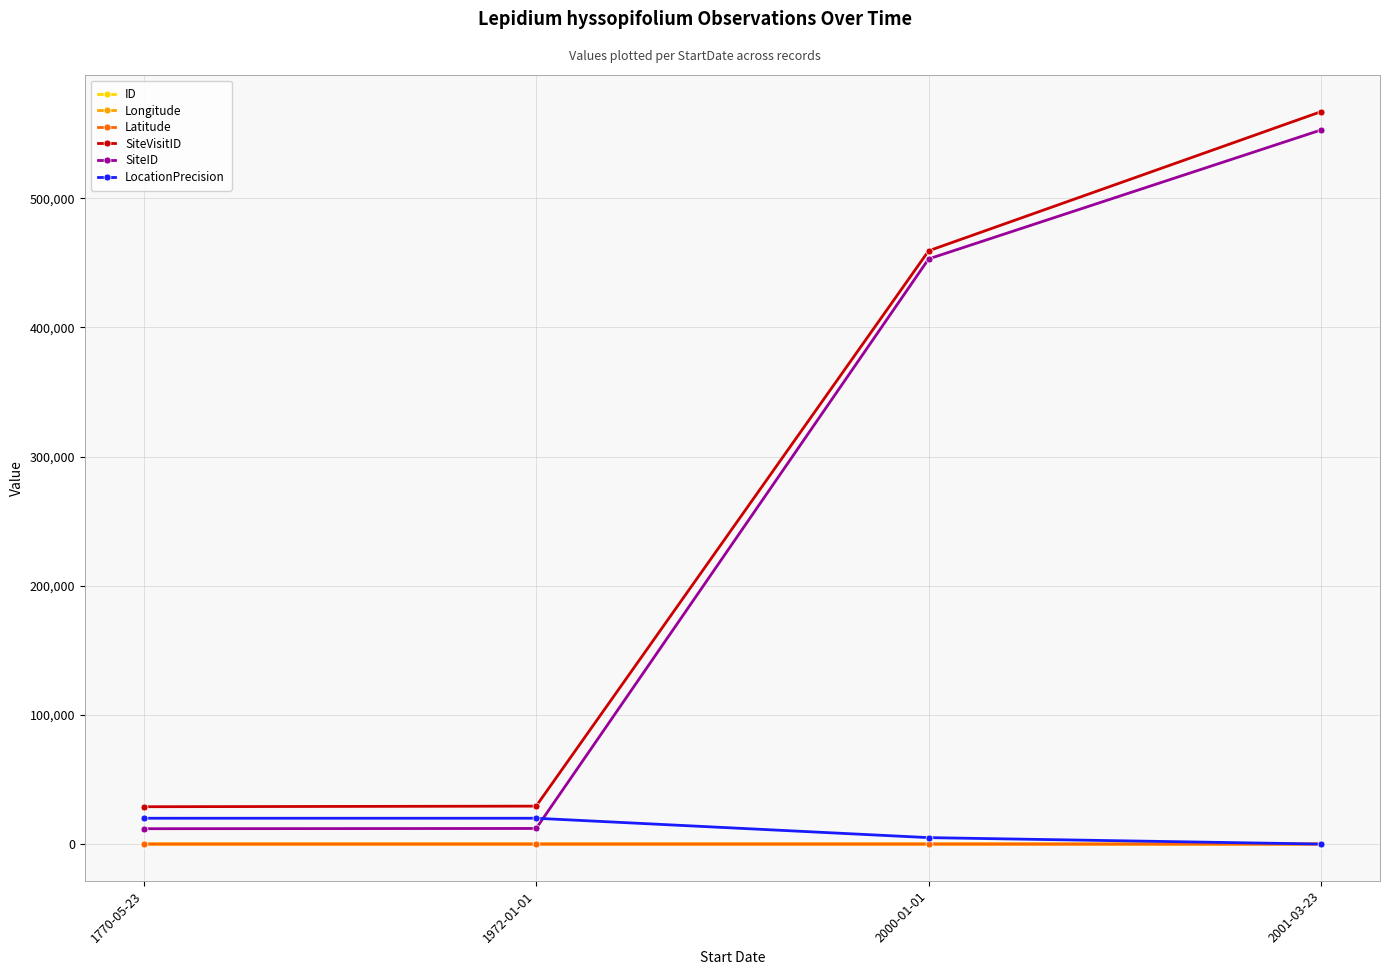

What is the sum of the Latitude values at 1972-01-01 and 1770-05-23?

-53.2